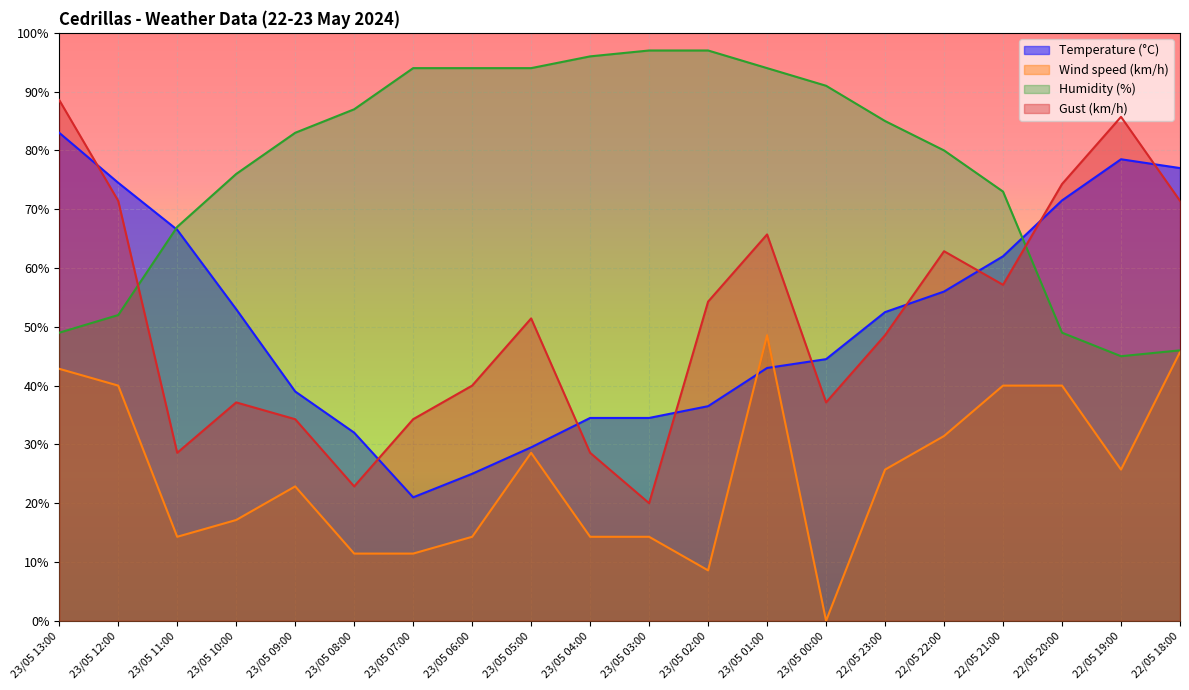

Which series ends up on top after the final intersection of Humidity (%) and Gust (km/h)?

Gust (km/h)